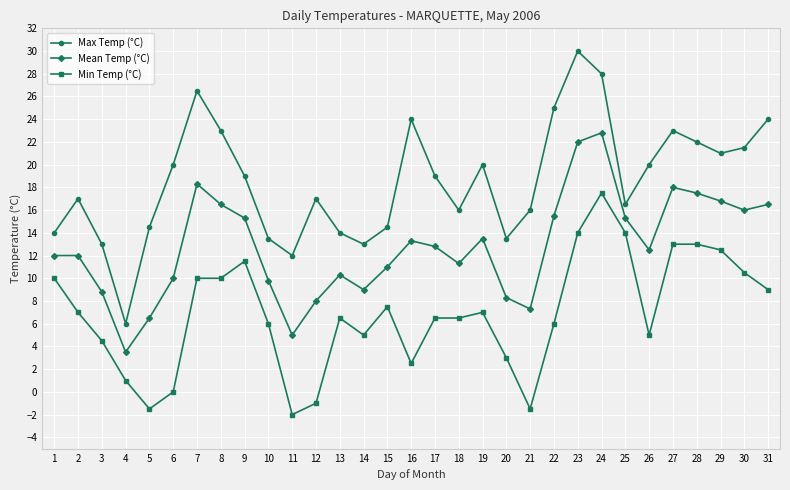

Which series changed the most between 5 and 9?

Min Temp (°C)